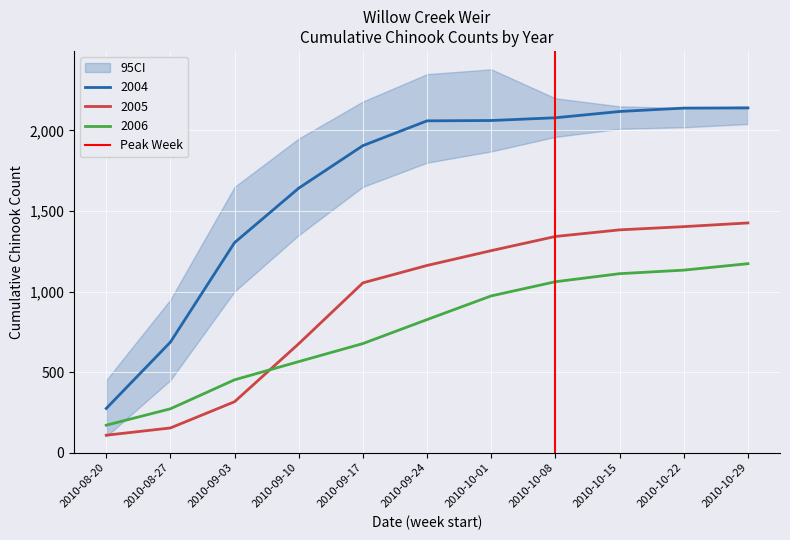

The value of 2006 at 2010-10-08 is 1536. True or false?

False